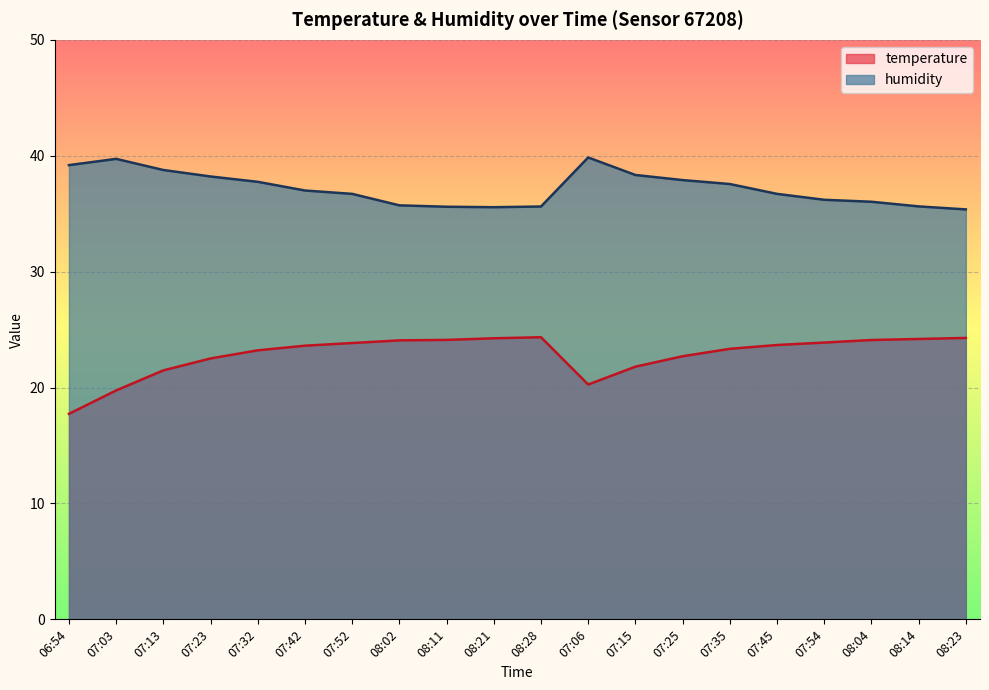

Which series has the largest total across all categories?

humidity